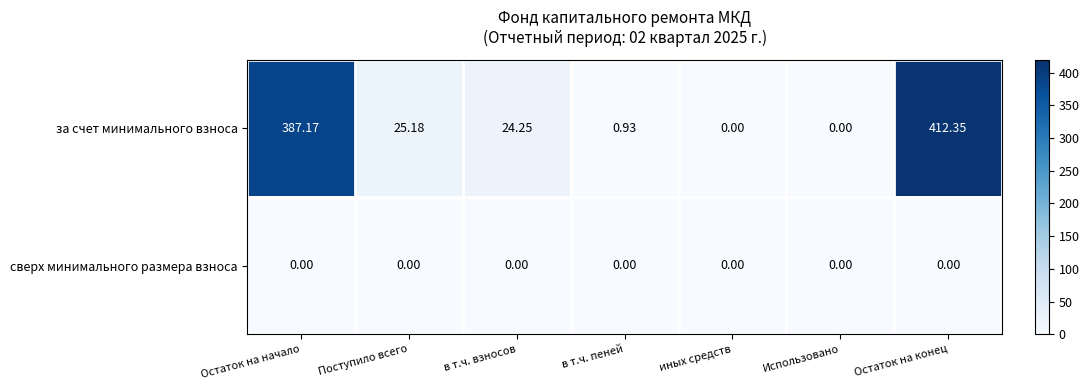

Which series has the largest total across all categories?

за счет минимального взноса